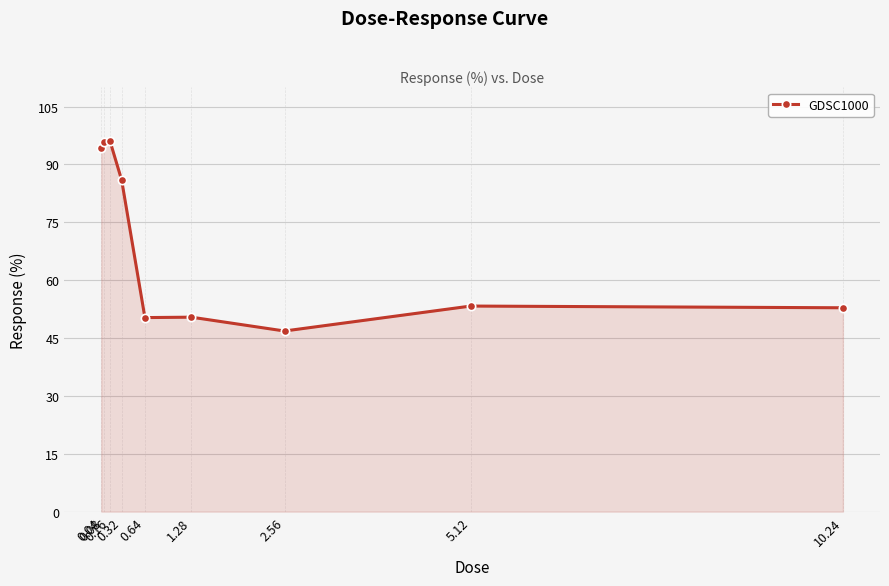

What position from the left is 10.24?

9